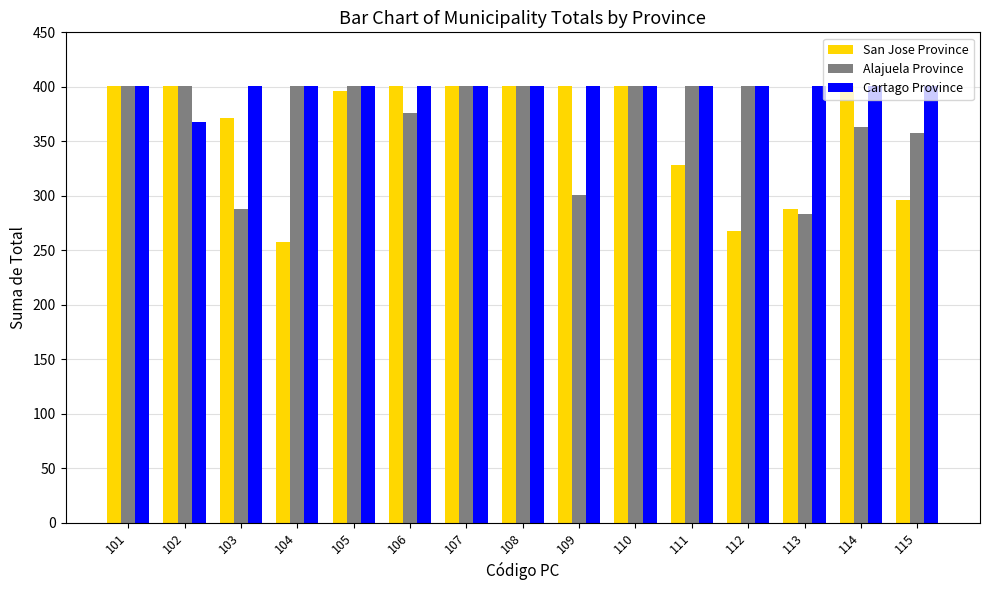

How many data points does each series have?

15